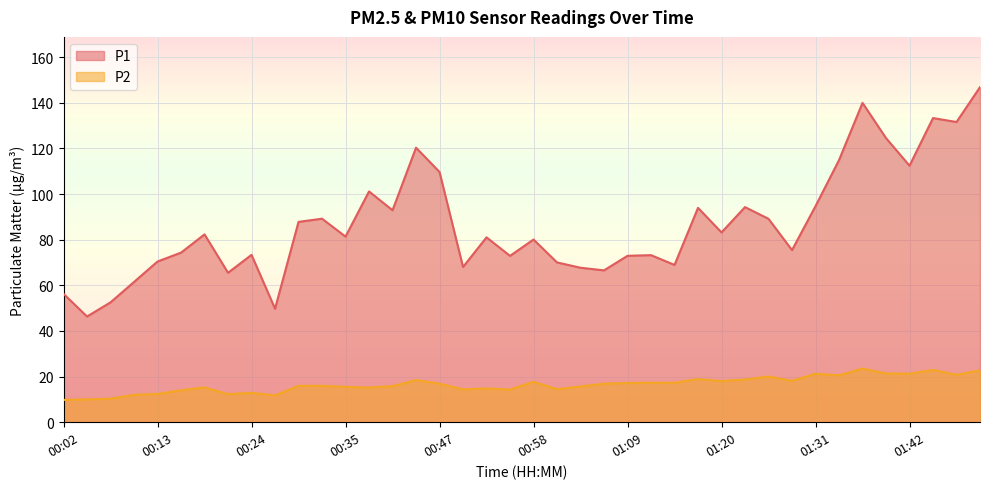

How many data points in P2 are above 16?

20